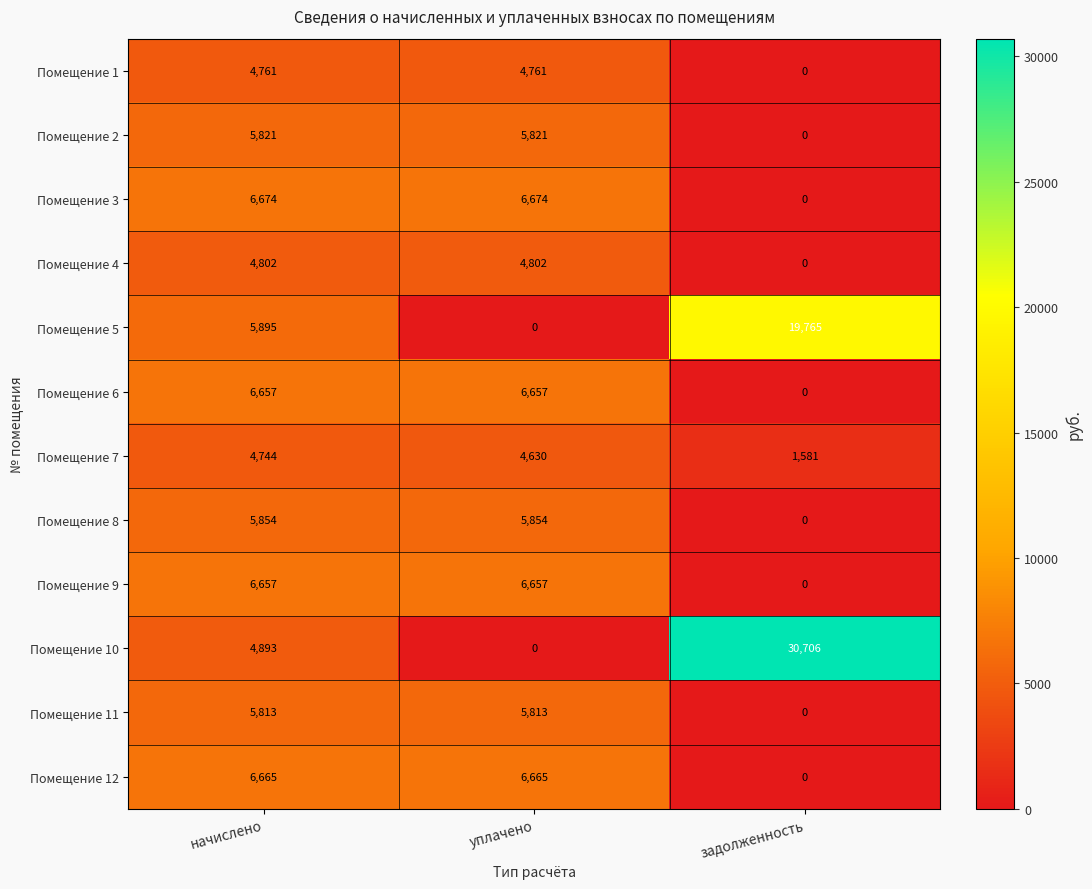

Rank the categories by Помещение 5 value from lowest to highest.

уплачено, начислено, задолженность